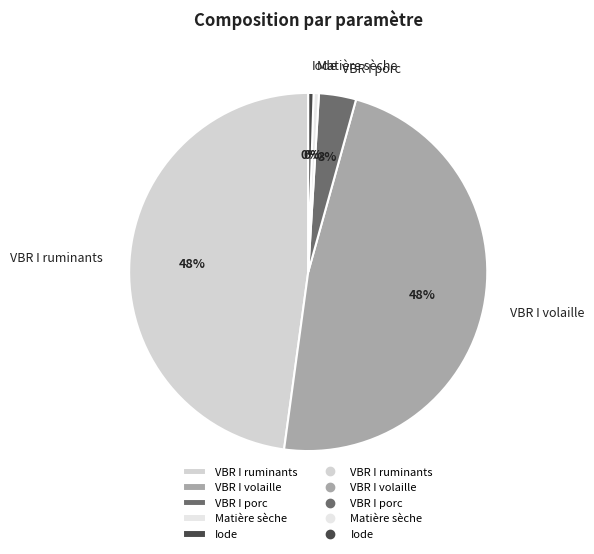

Is the sum of Matière sèche and VBR I porc greater than half?

No